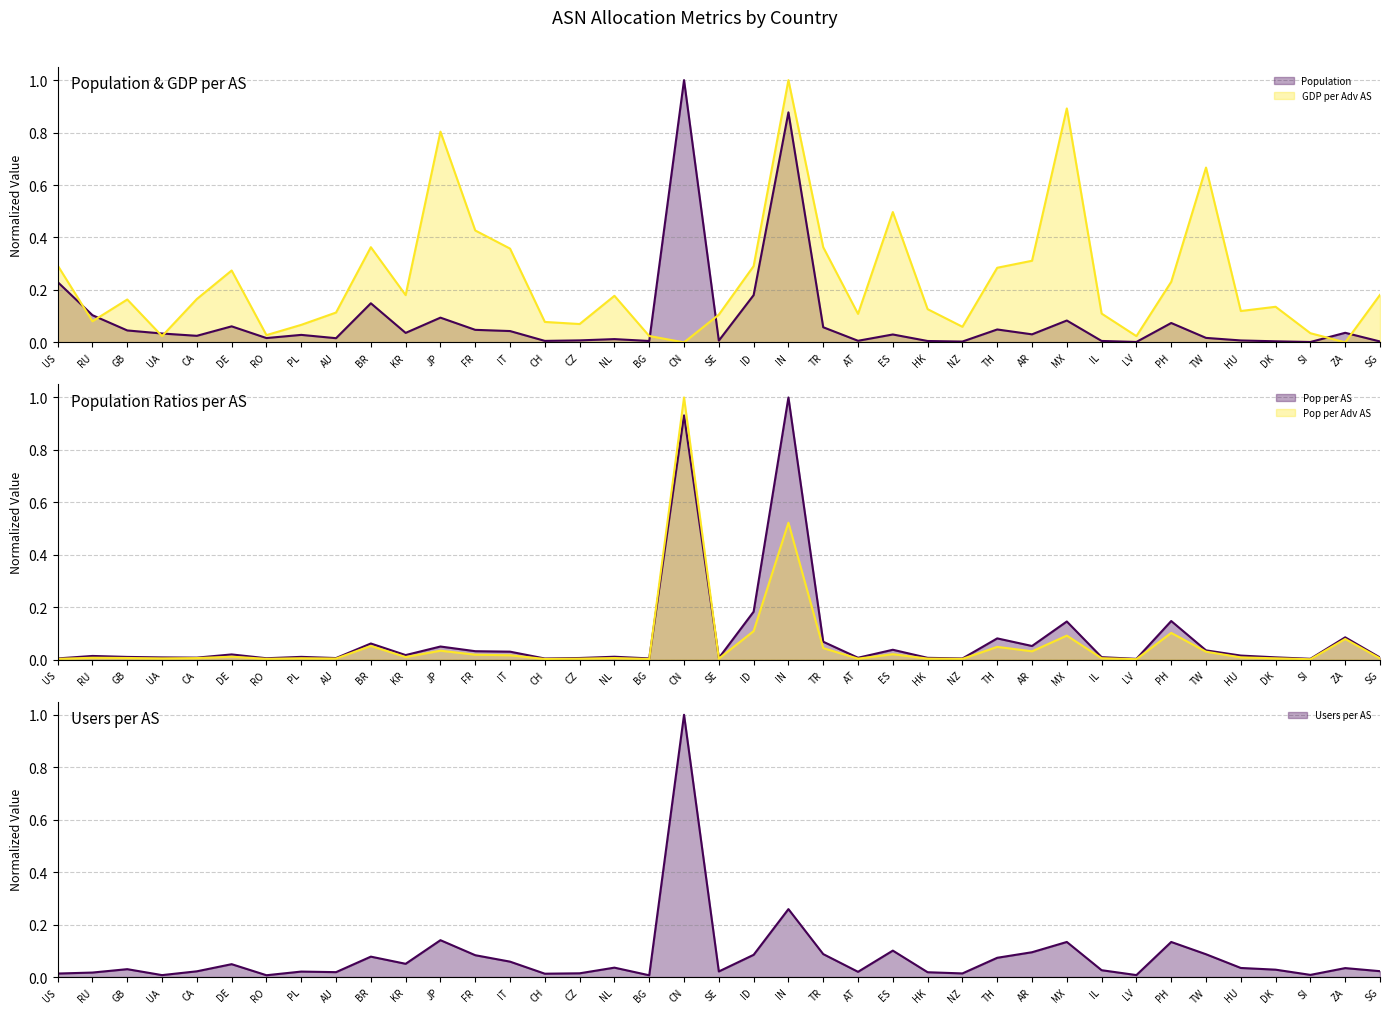

Which category has the highest value across all series?

CN